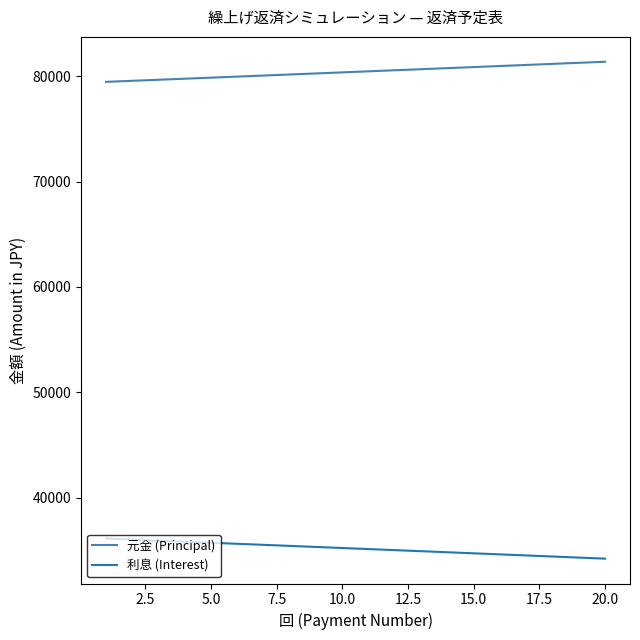

What is the sum of all 利息 (Interest) values?

703486.8